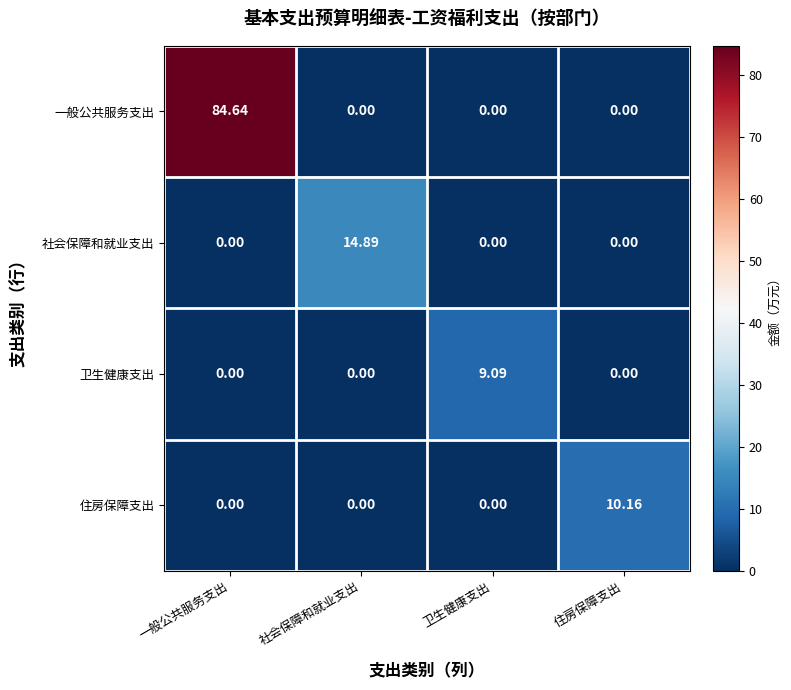

Which category has the highest value in the 卫生健康支出 series?

卫生健康支出